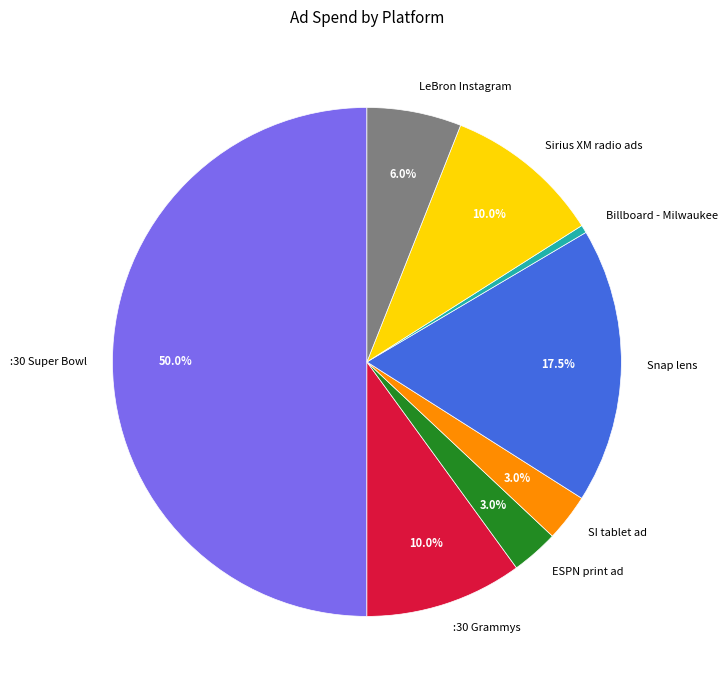

Does Sirius XM radio ads account for over 50% of the chart?

No